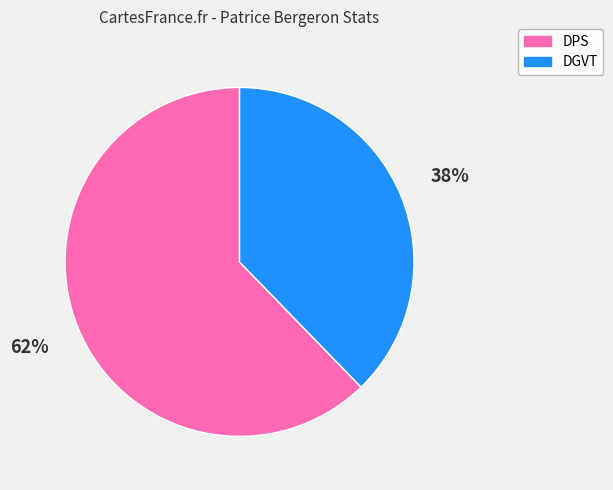

Which category has the biggest portion of the pie?

DPS